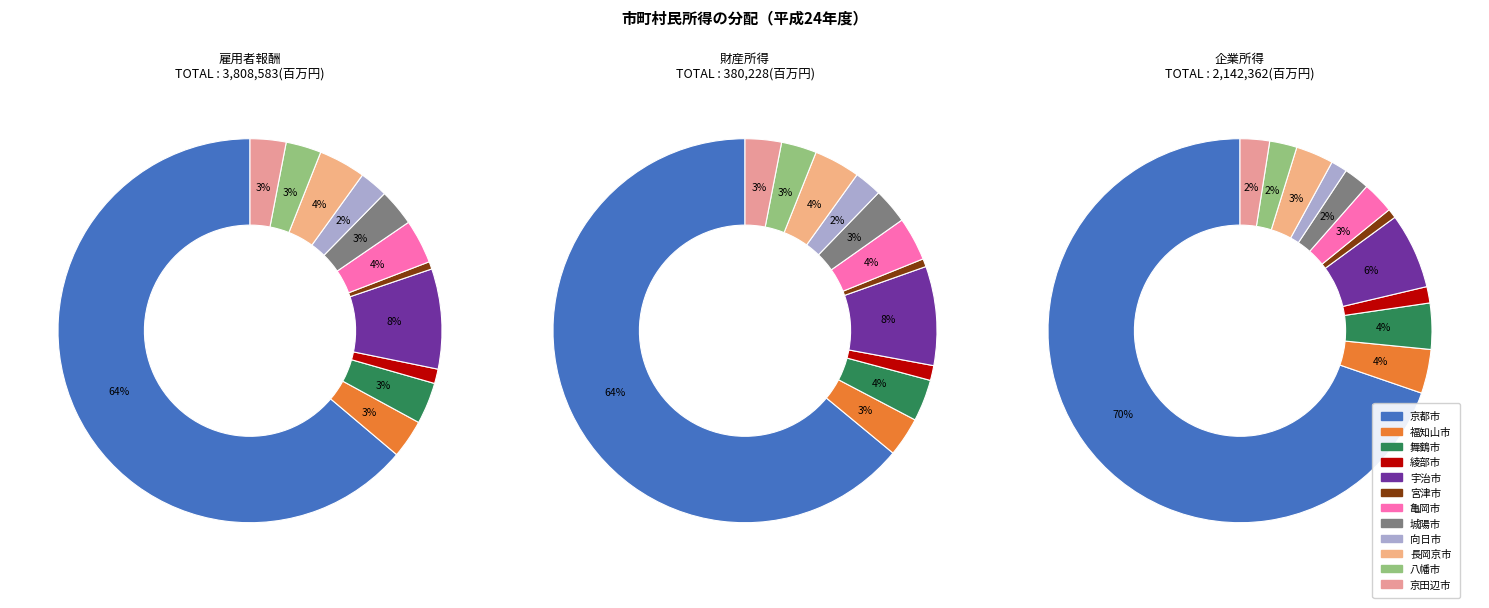

Combined, do 宮津市 and 舞鶴市 account for over 50%?

No